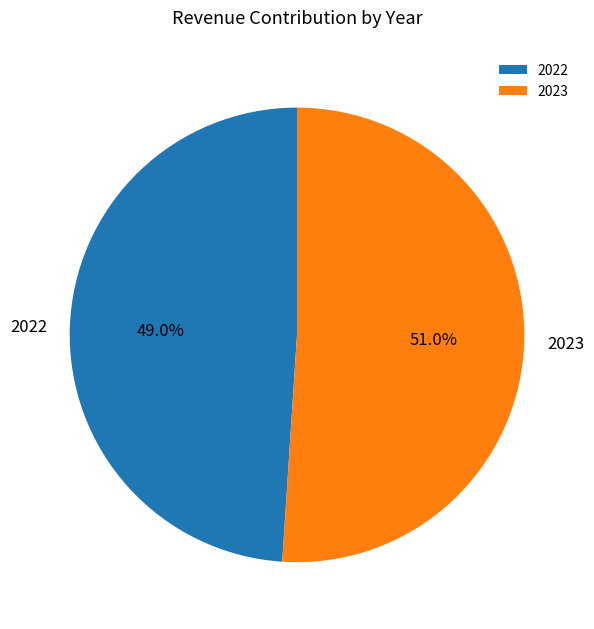

Is there a majority slice in this chart?

Yes